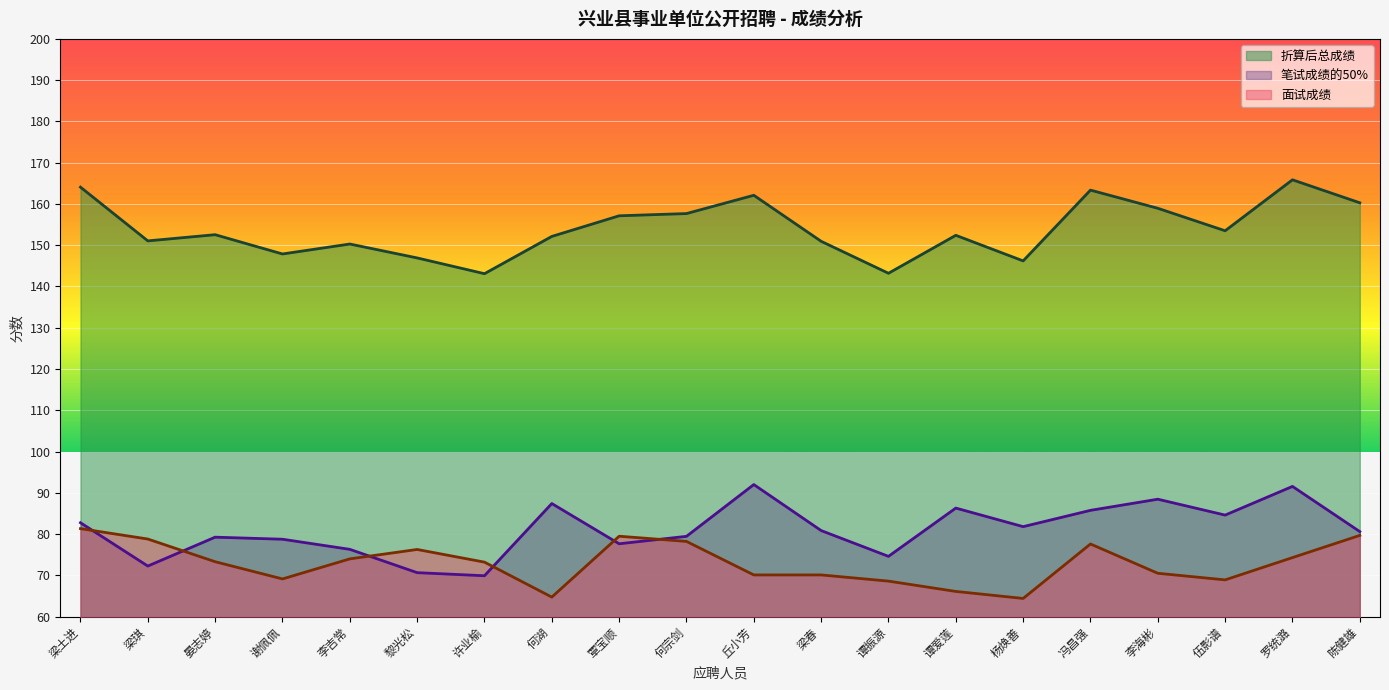

How many interior local peaks does the 折算后总成绩 series have?

6